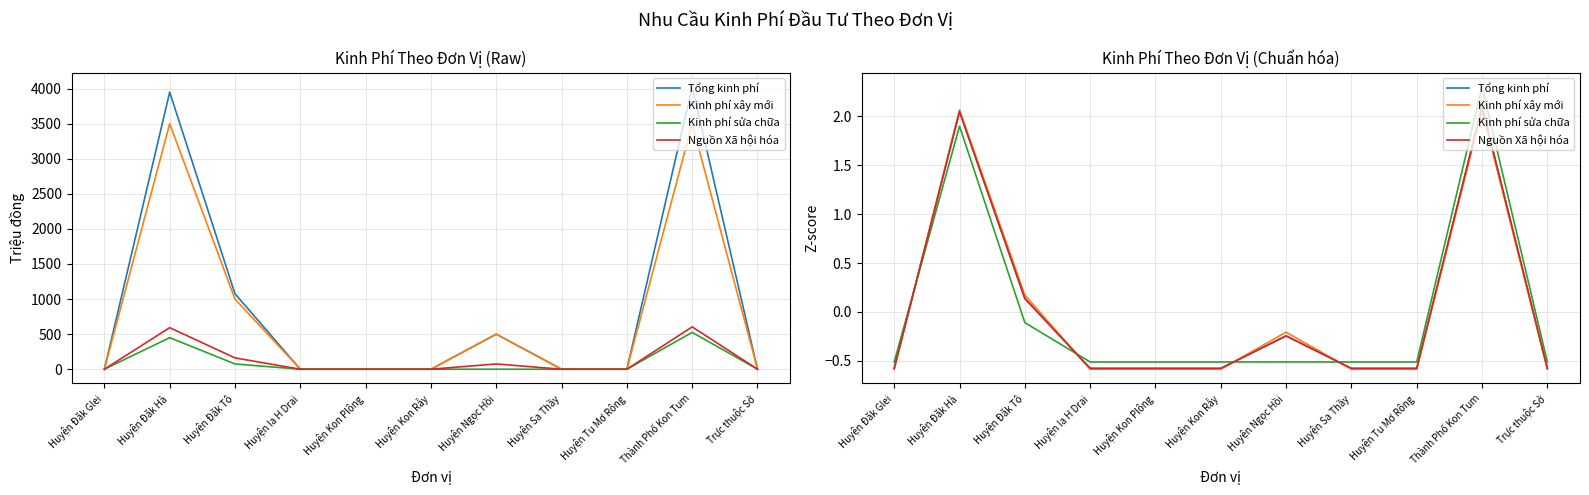

Which series has the largest total across all categories?

Kinh phí sửa chữa